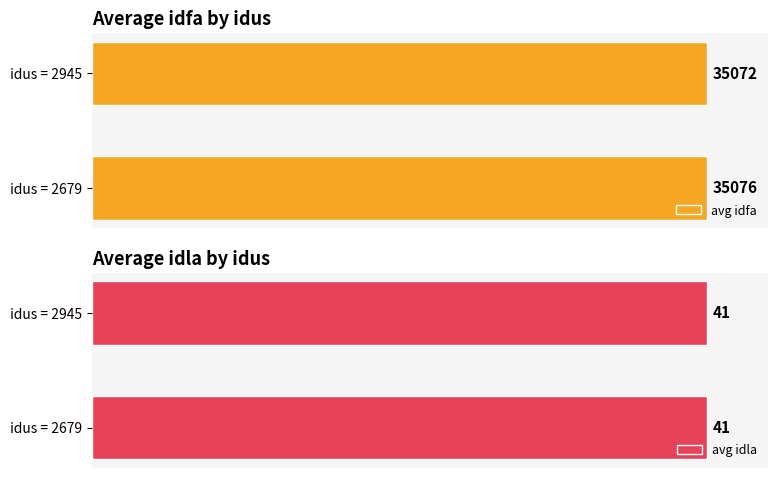

Which series has the widest spread of values?

avg idfa